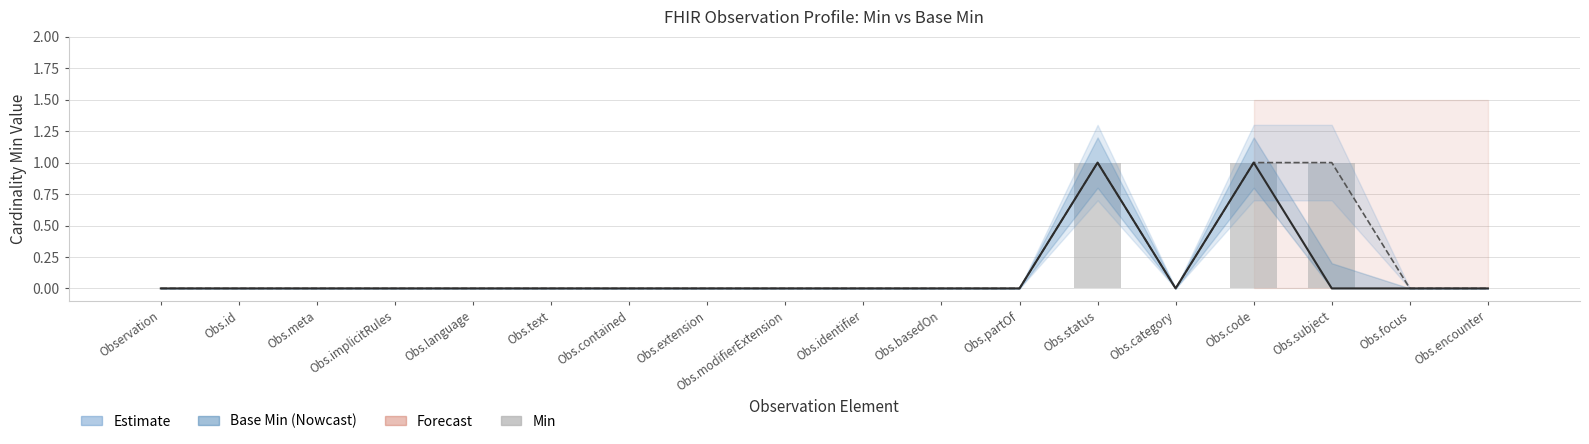

Count the values in the range 0 to 1.

18